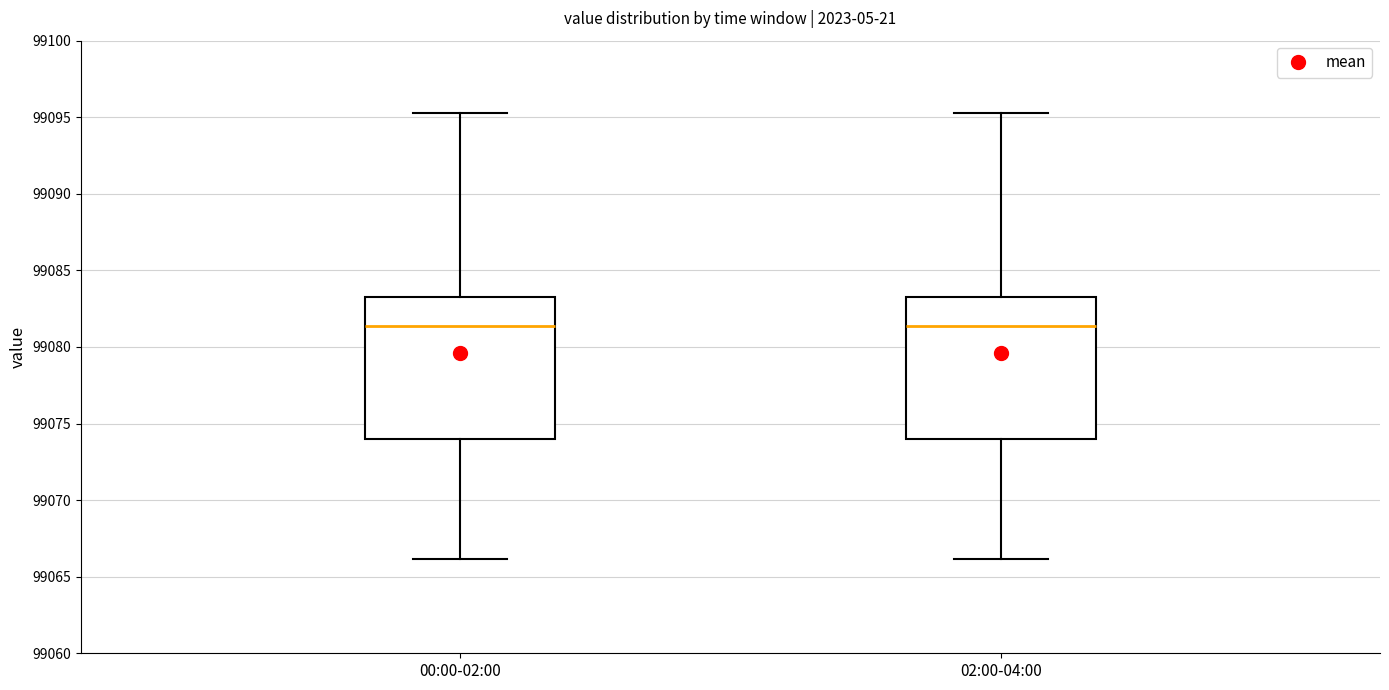

Reading left to right, transcribe this box plot: for each box, give where its median line is, the range the box spans, and where its two whiskers end, as read against the y-axis. The values are not printed on the chart, so give them approximately, as read against the axis.

00:00-02:00: median 99081.5, box 99074.0 to 99083.5, whiskers 99066.0 to 99095.5
02:00-04:00: median 99081.5, box 99074.0 to 99083.5, whiskers 99066.0 to 99095.5